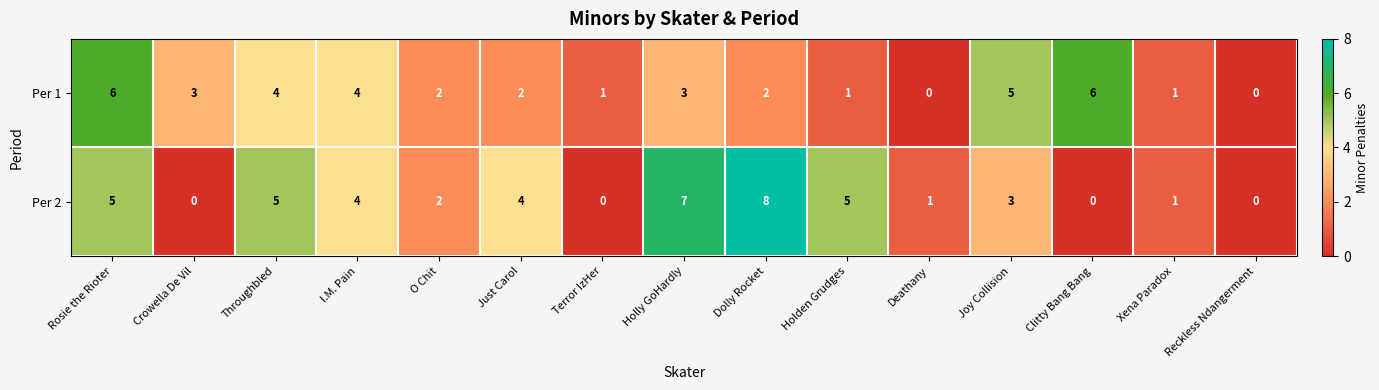

Which series changed the most between Dolly Rocket and Holden Grudges?

Per 2